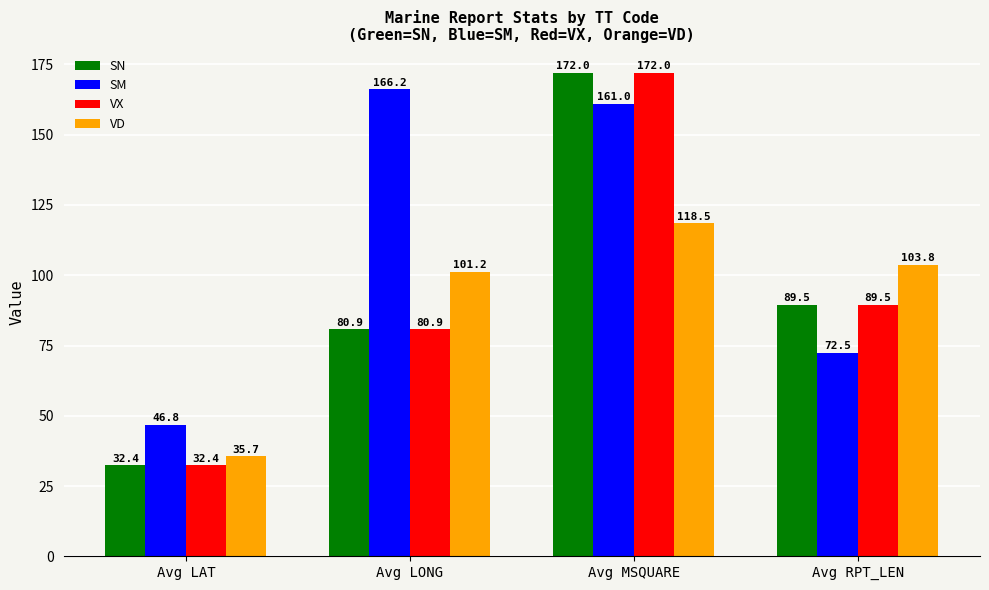

At which category does the chart reach its minimum across all series?

Avg LAT